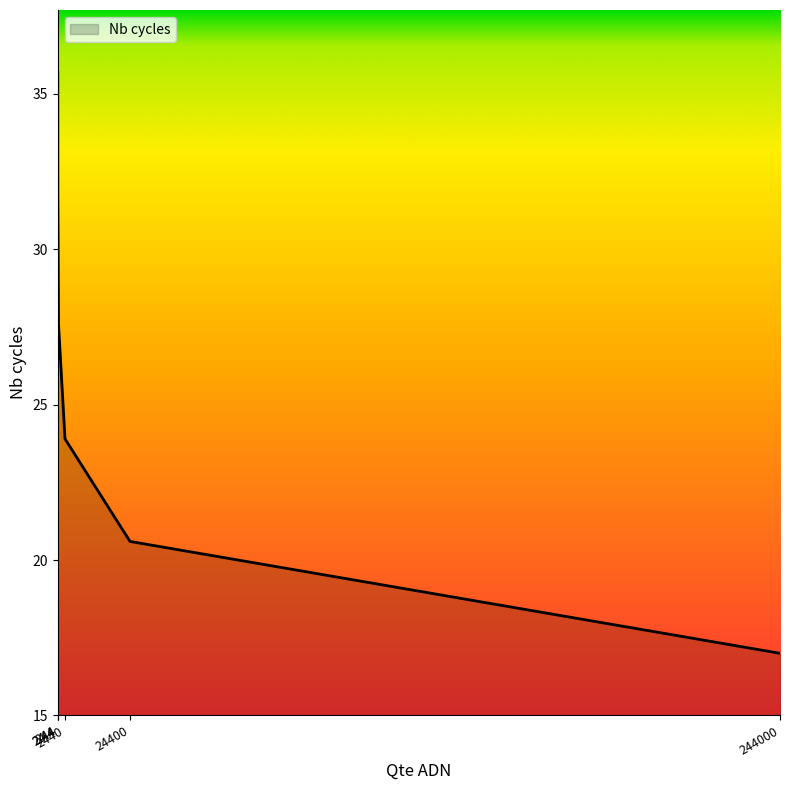

True or false: the data has more than 0 interior local peaks.

False